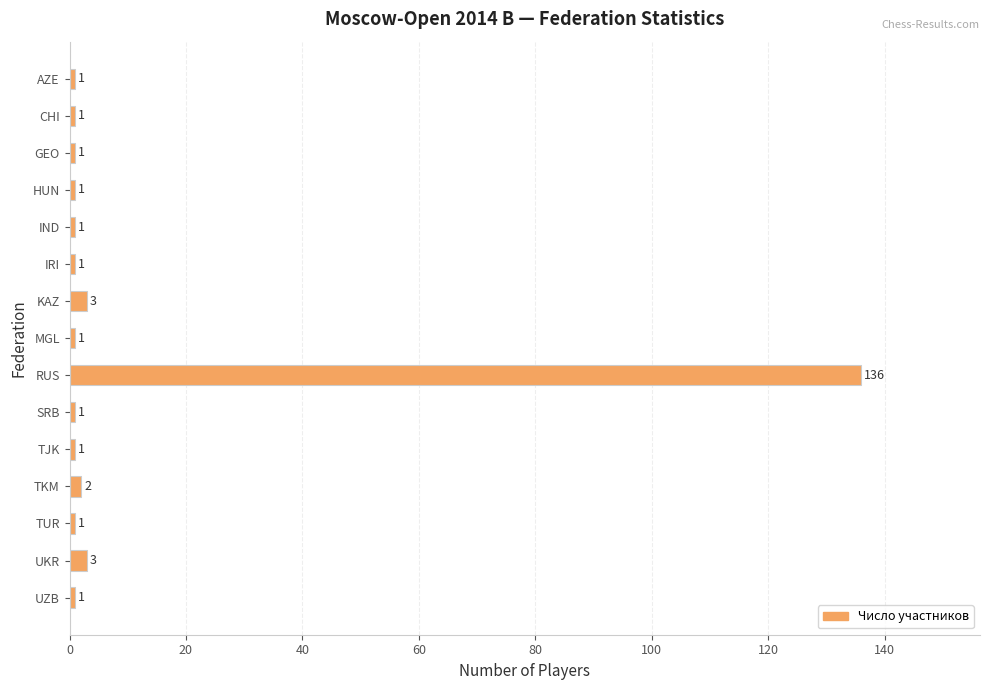

What is the ratio of the value at RUS to the value at IND?

136.0